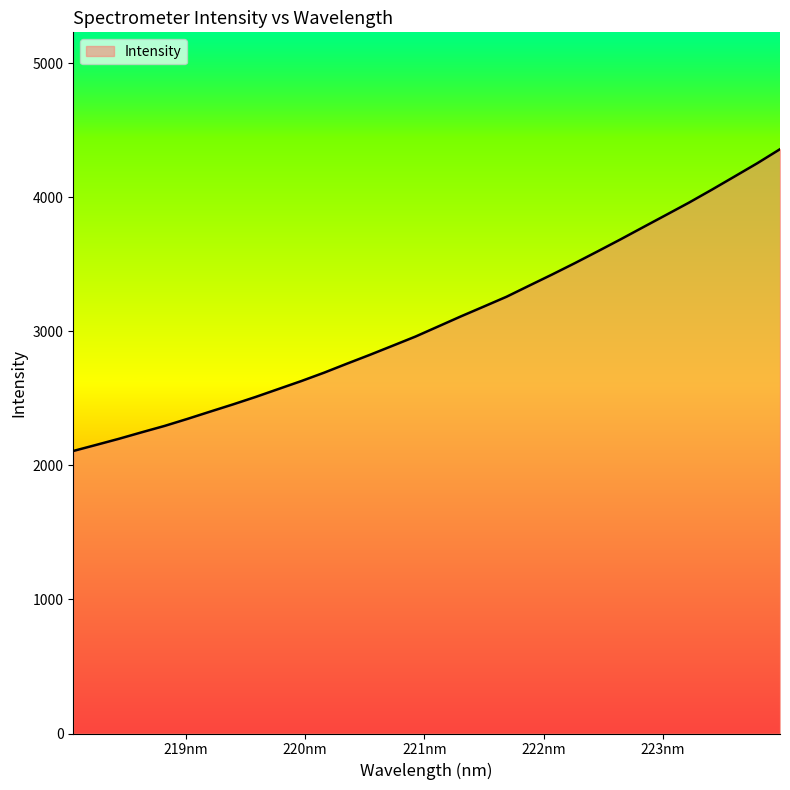

What is the smallest value displayed?

2107.5